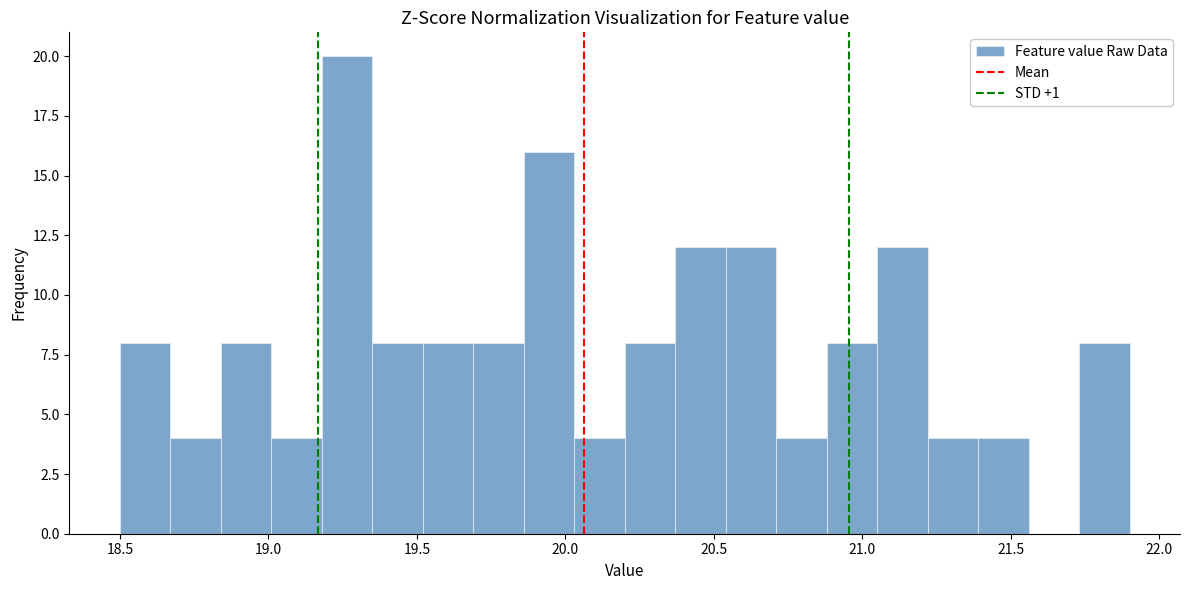

Read against the x-axis, roughly where is the centre of the tallest bar?

19.25